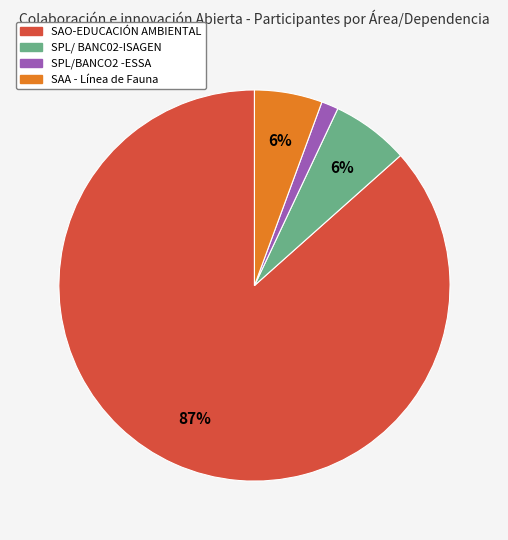

To the nearest percent, what is the average slice percentage?

25%